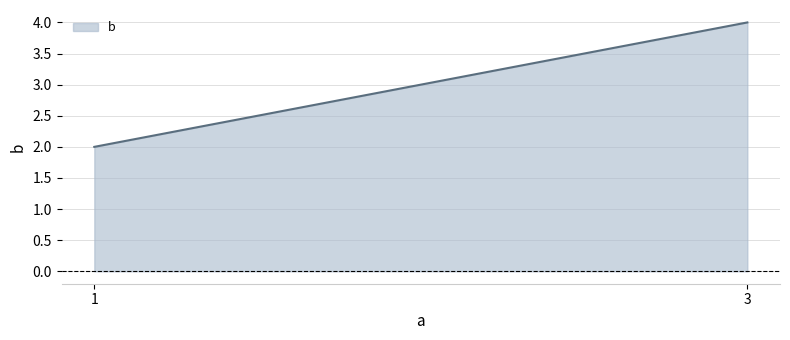

Between 3 and 1, which is larger?

3